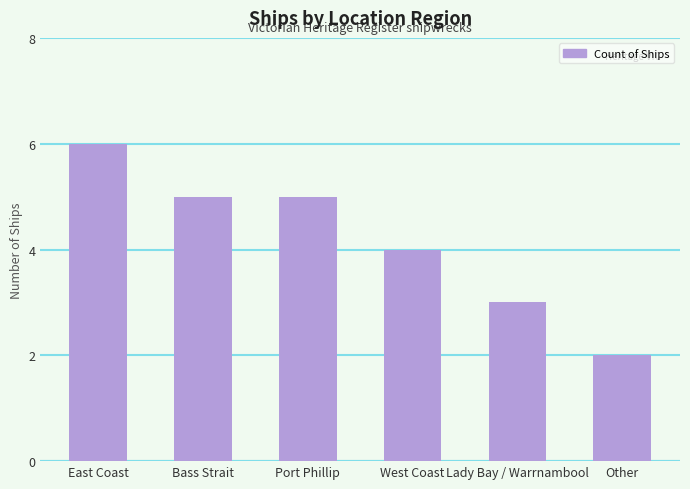

What is the difference between the second highest and minimum values?

3